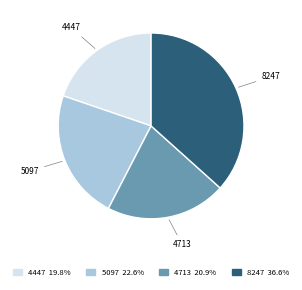

Rank the categories by value from highest to lowest.

8247, 5097, 4713, 4447